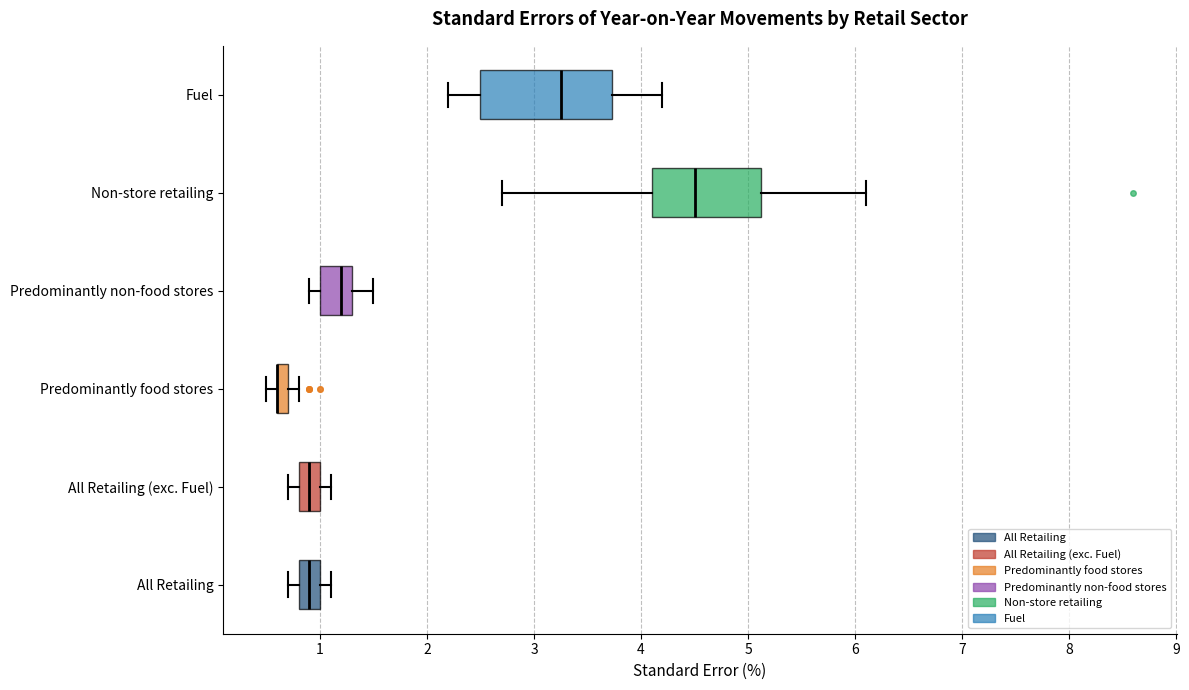

Which box is the widest, from its left edge to its right edge?

Fuel